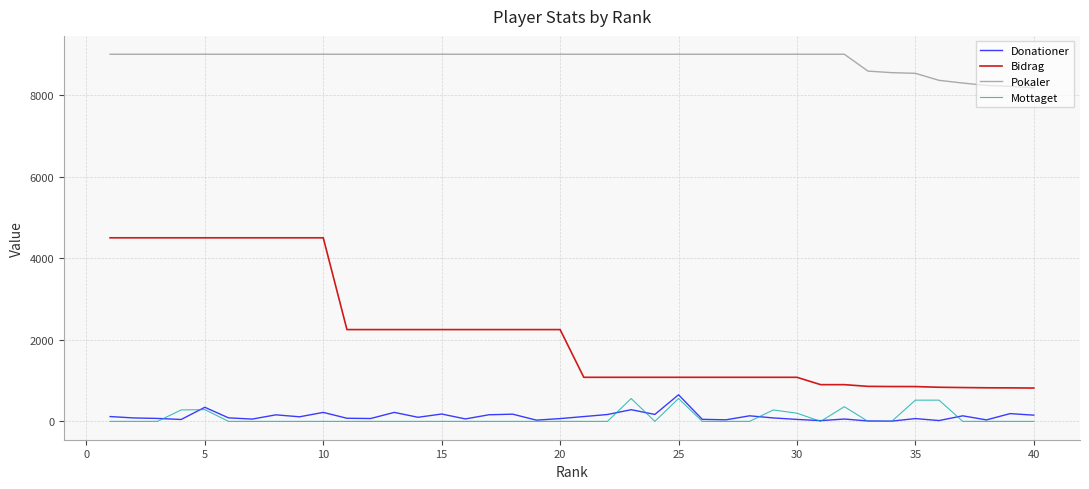

True or false: Donationer and Pokaler cross at least once.

False